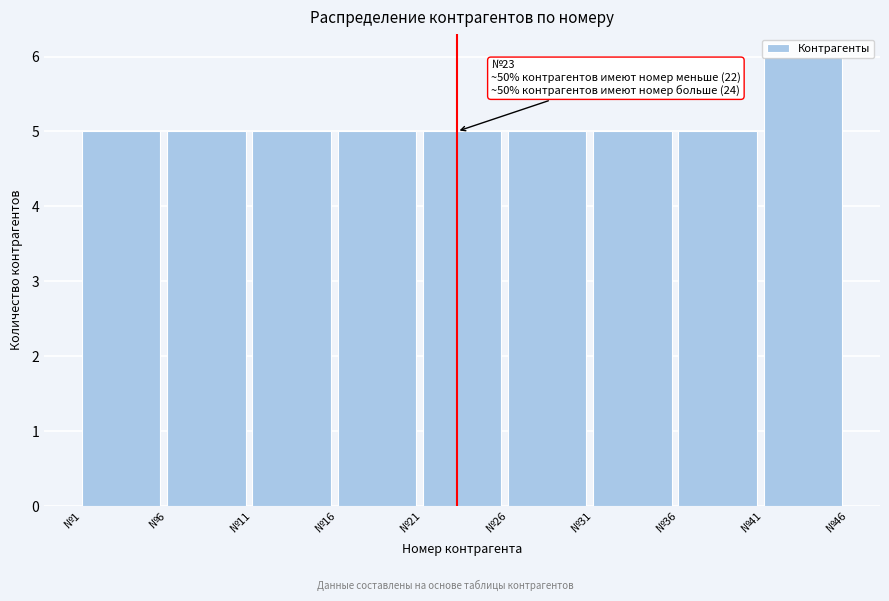

Over which range of the x-axis is the bar tallest?

41 to 46